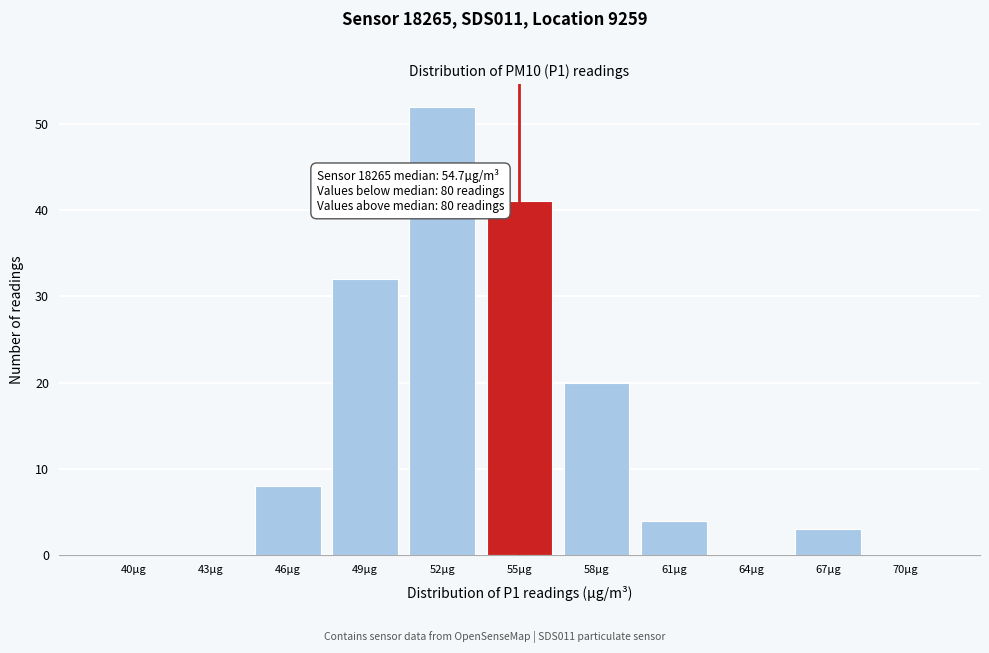

Reading left to right, what are all the values shown in this chart?

40µg=0	43µg=0	46µg=8	49µg=32	52µg=52	55µg=41	58µg=20	61µg=4	64µg=0	67µg=3	70µg=0